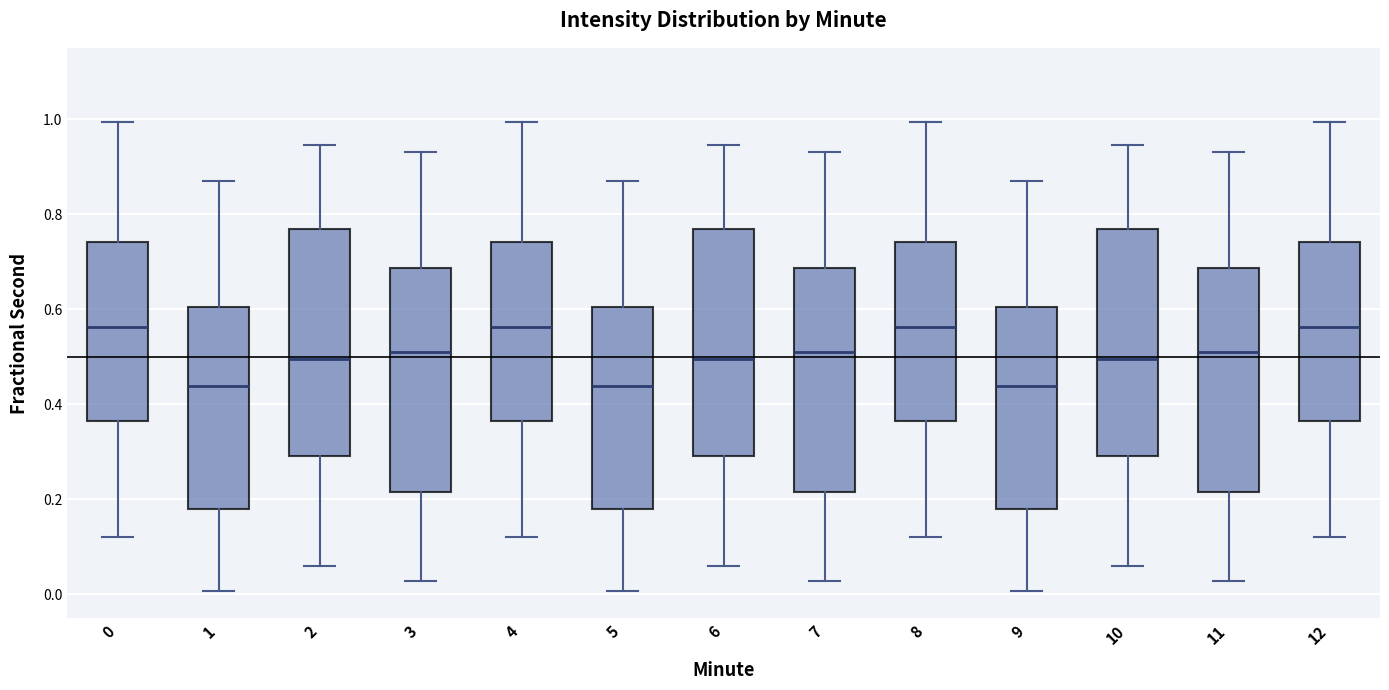

Where does the lower whisker of the box at x = 12 end on the y-axis? The values are not printed on the chart, so give them approximately, as read against the axis.

0.12